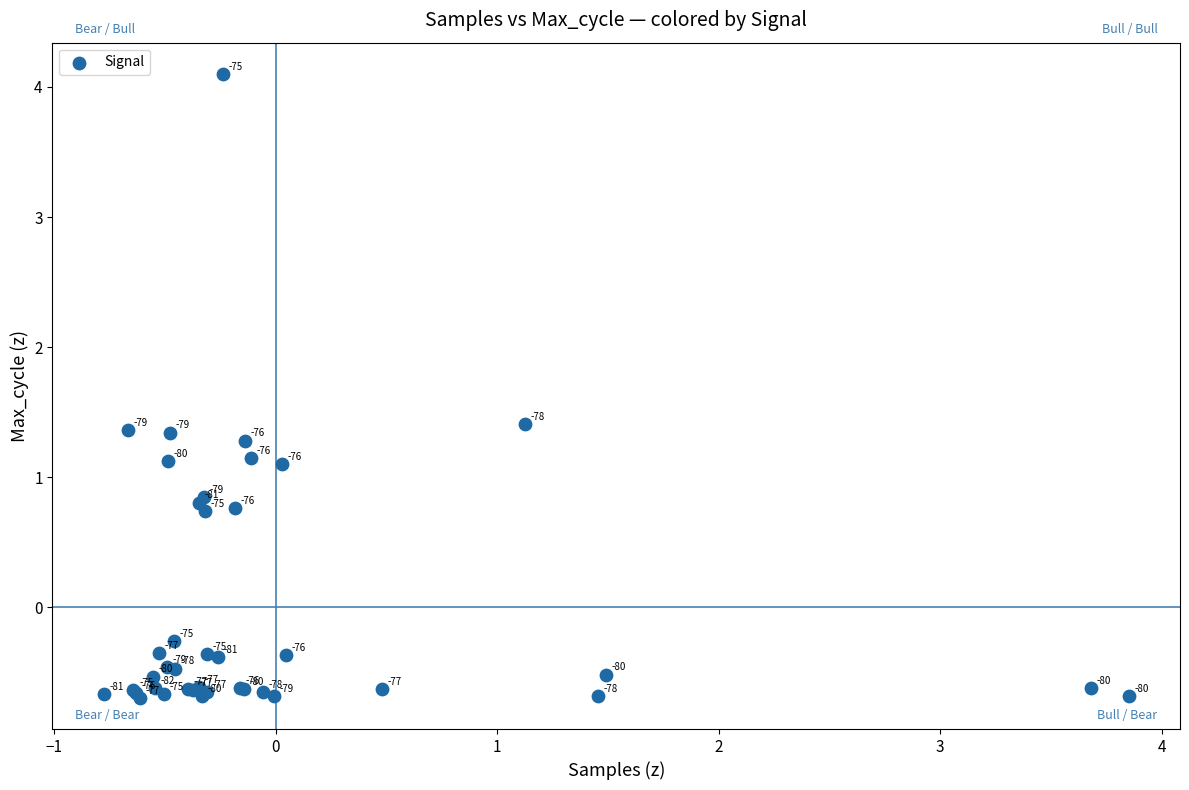

What Y value in the scatter plot is closest to 1?

1.1